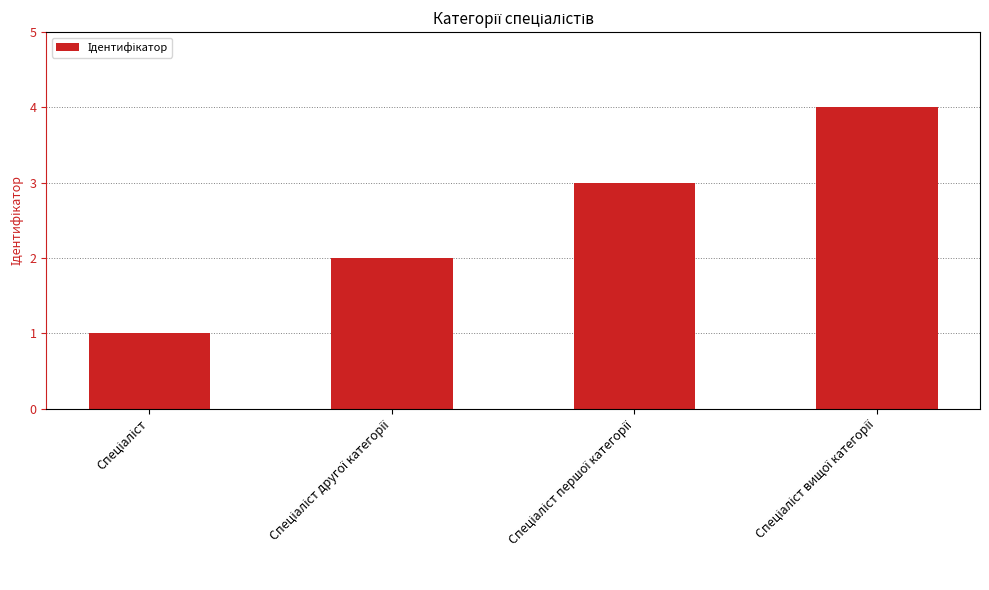

What is the maximum value shown in the chart?

4